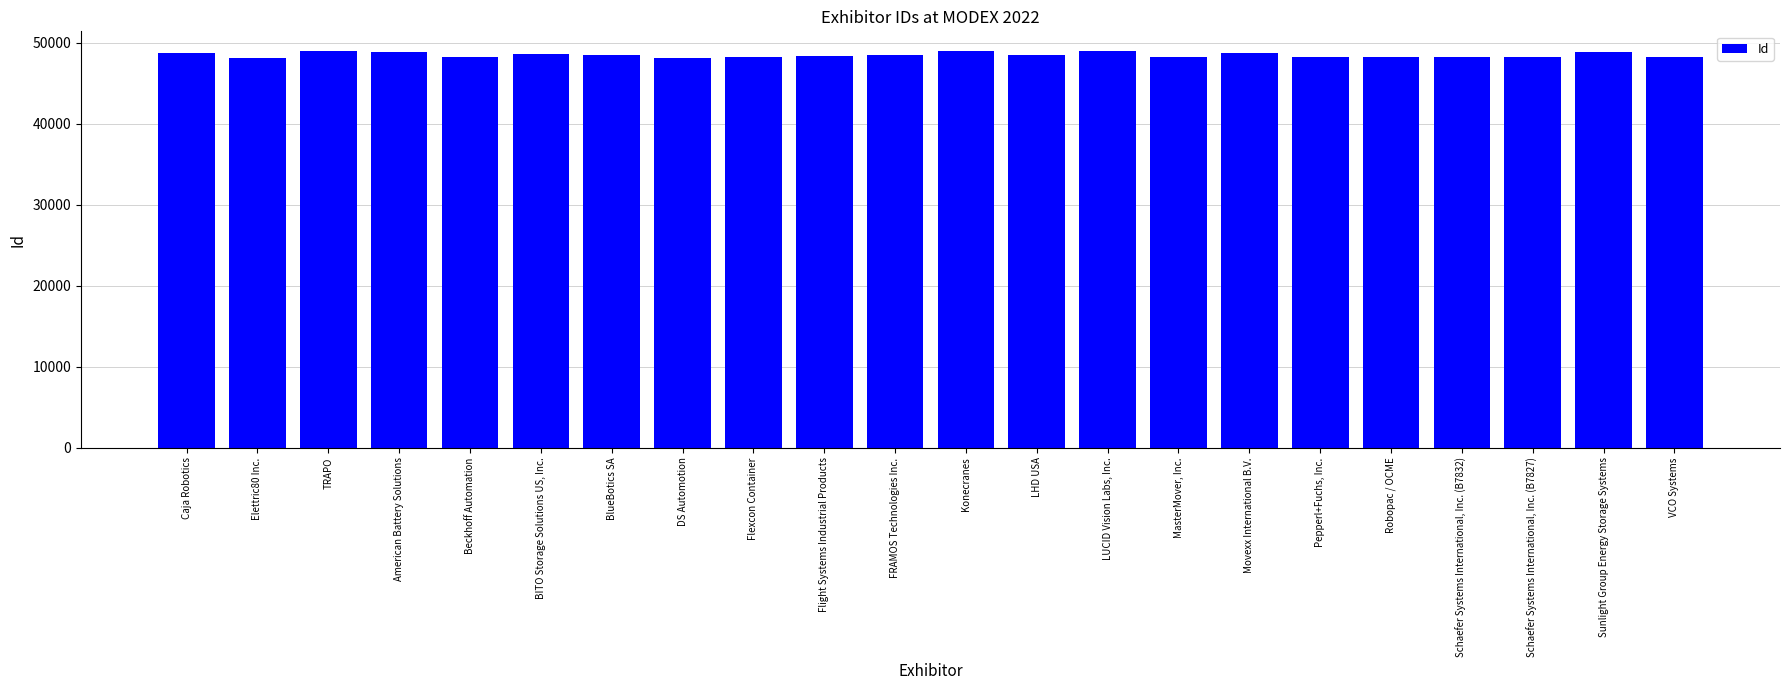

The chart shows a value of 48294 at VCO Systems. True or false?

True